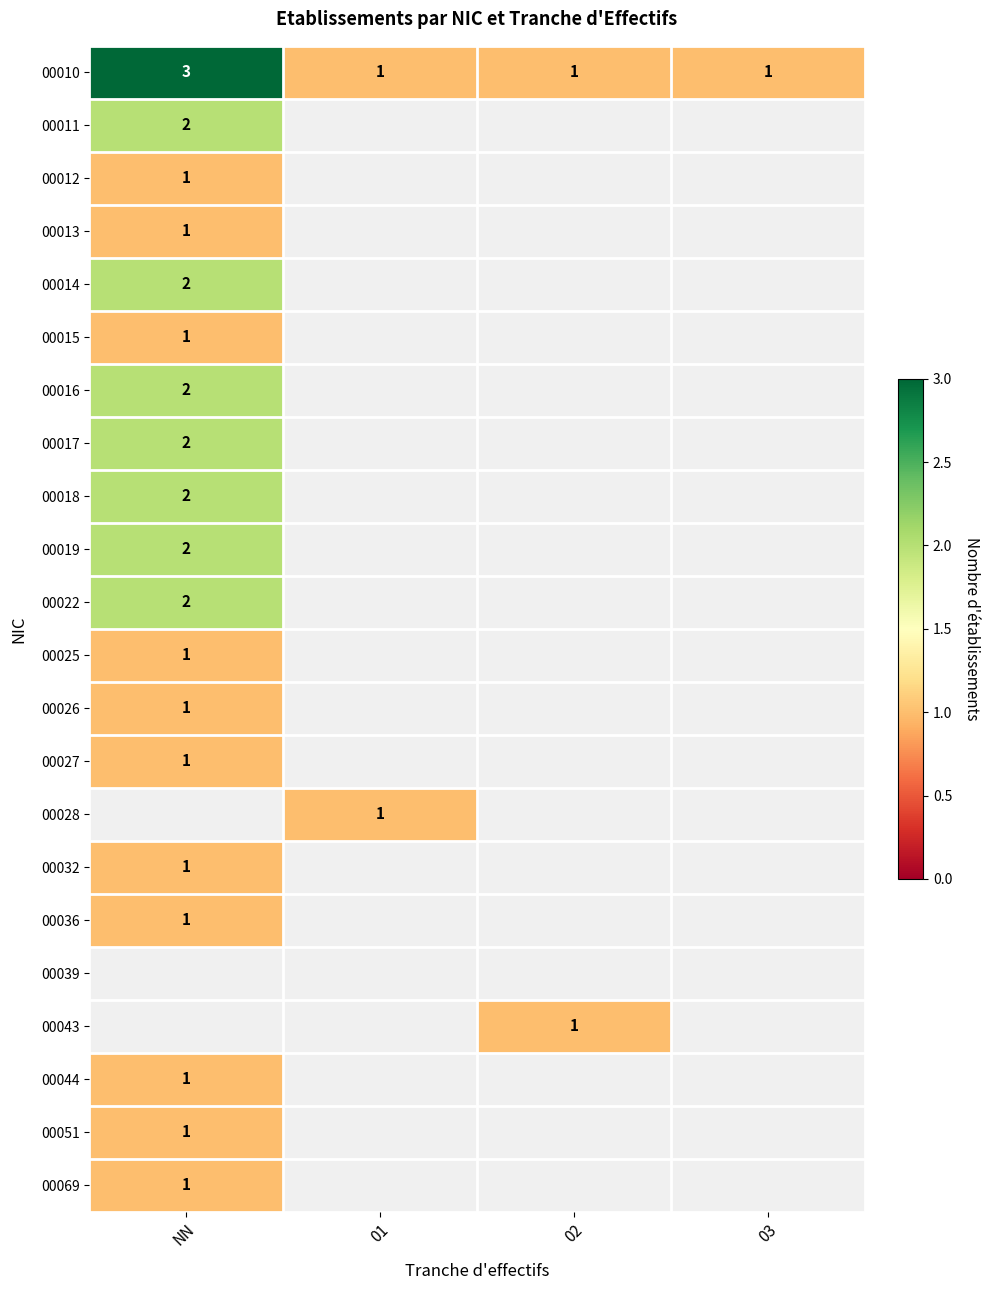

Between 03 and 01, which is larger?

03